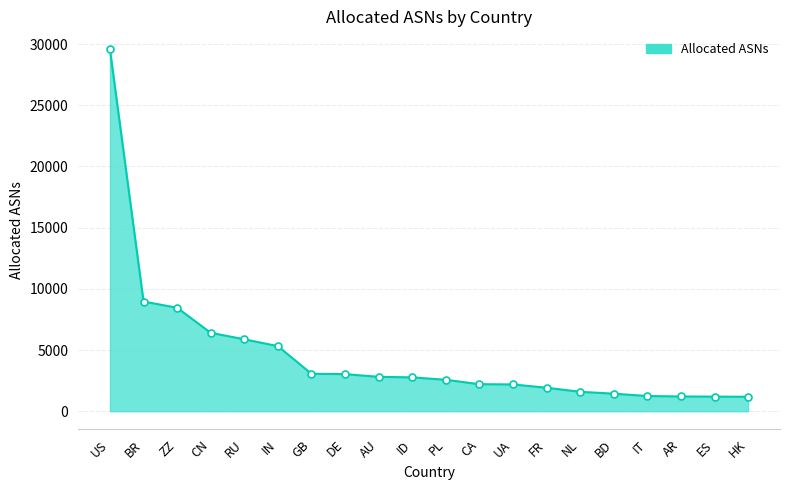

What is the difference between the maximum and minimum values?

28378